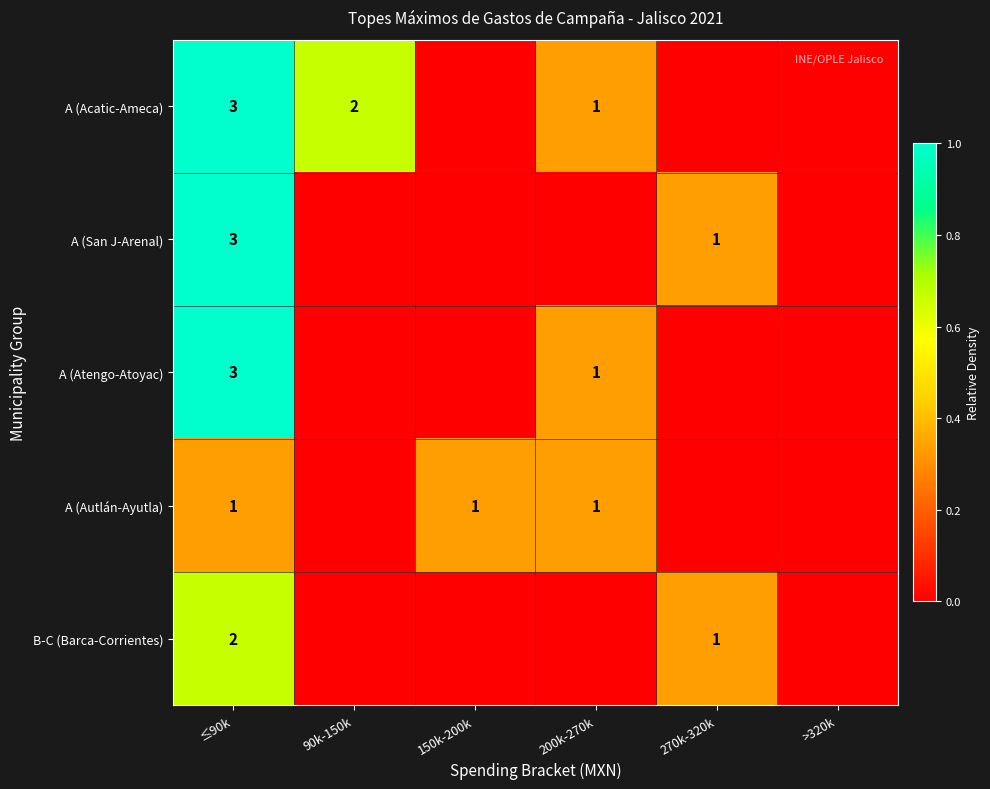

The A (Acatic-Ameca) series shows 2 at 200k-270k. True or false?

False